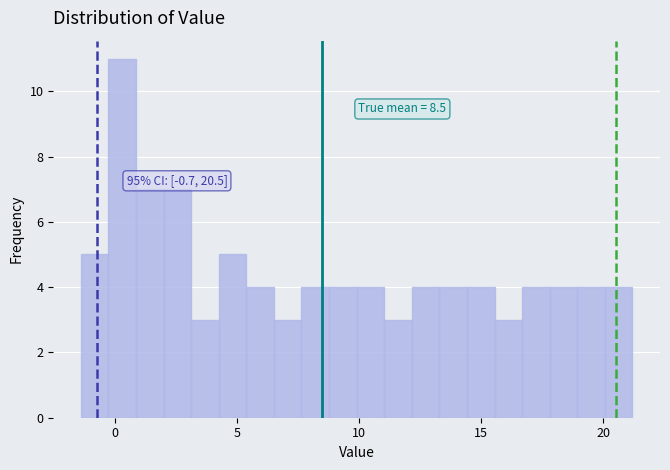

Read against the x-axis, roughly where is the centre of the tallest bar?

0.5